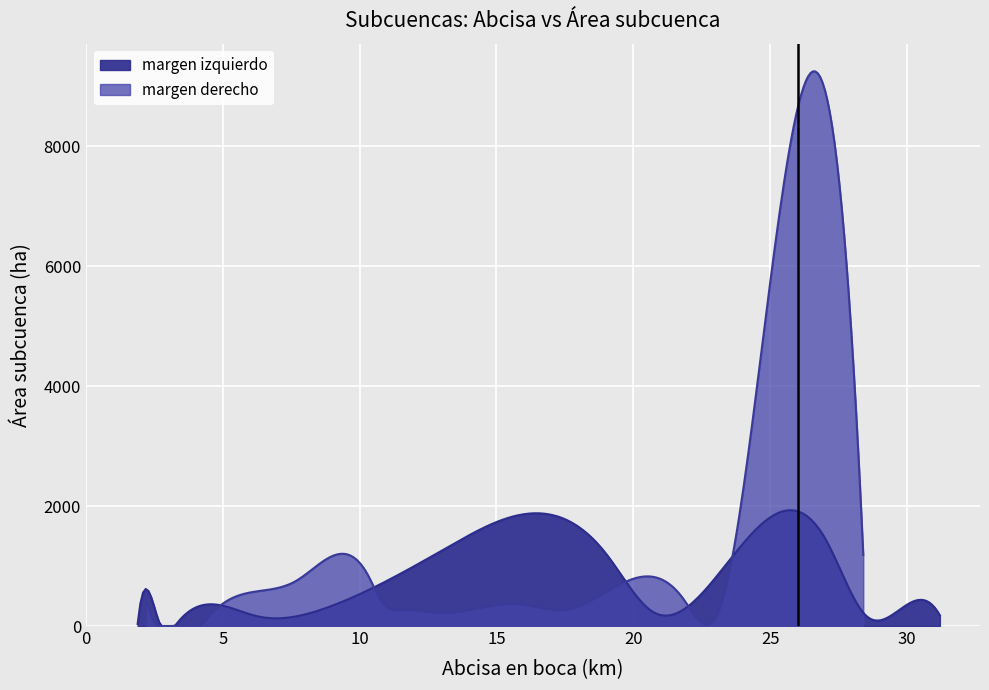

The izquierda_area series shows 2560.0 at 10. True or false?

False